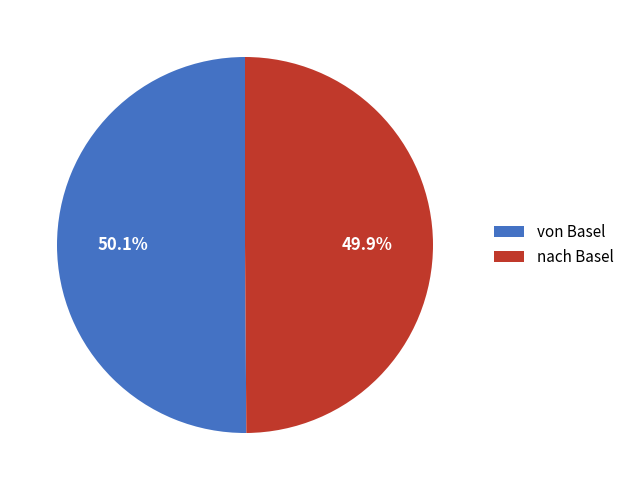

Is there a majority slice in this chart?

Yes